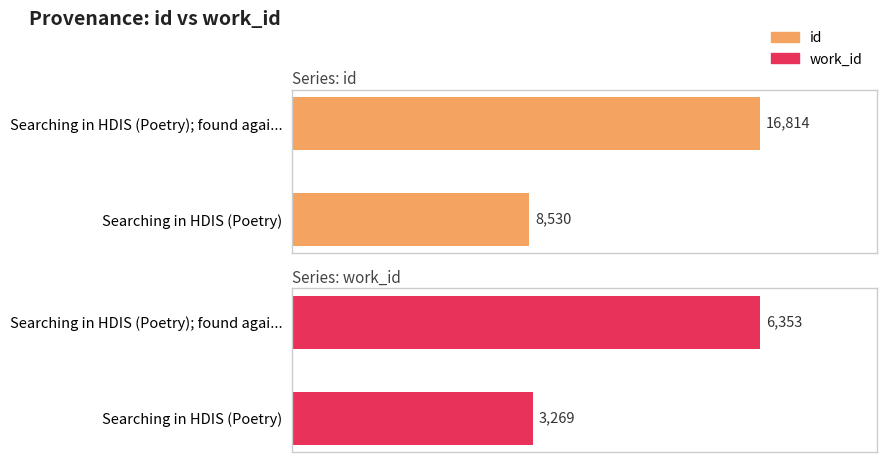

Which has a higher value, Searching in HDIS (Poetry) or Searching in HDIS (Poetry); found agai...?

Searching in HDIS (Poetry); found agai...